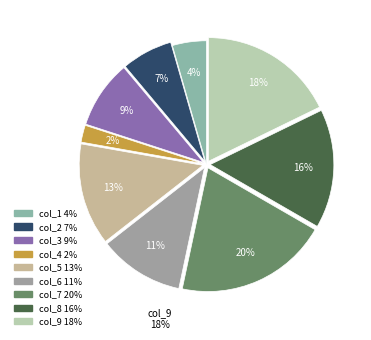

True or false: col_7 accounts for 20% of the total.

True